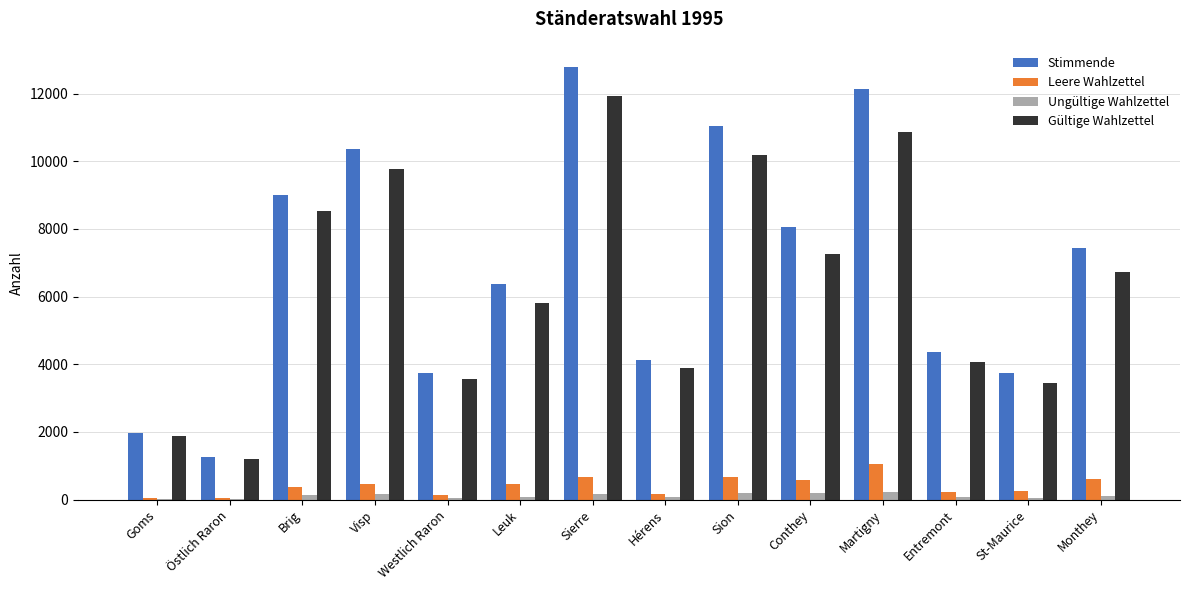

Where is Stimmende nearest to the value 7015?

Monthey